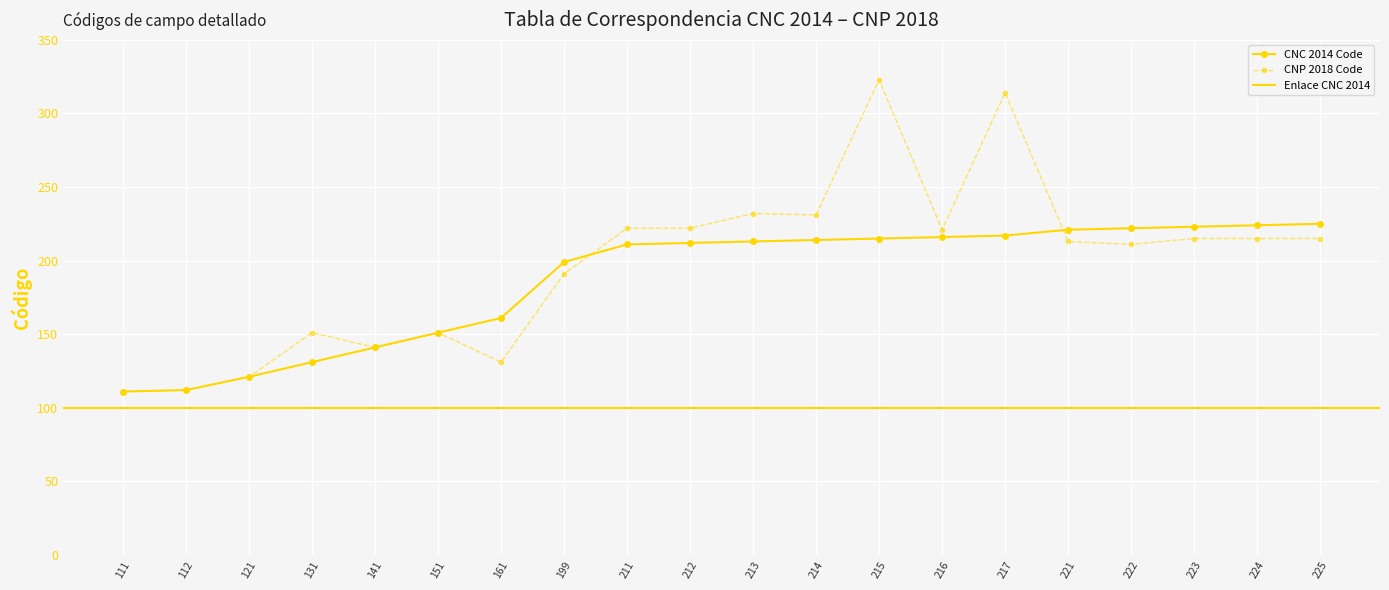

In CNP 2018 Code, how many points are lower than both neighbors (excluding endpoints)?

5